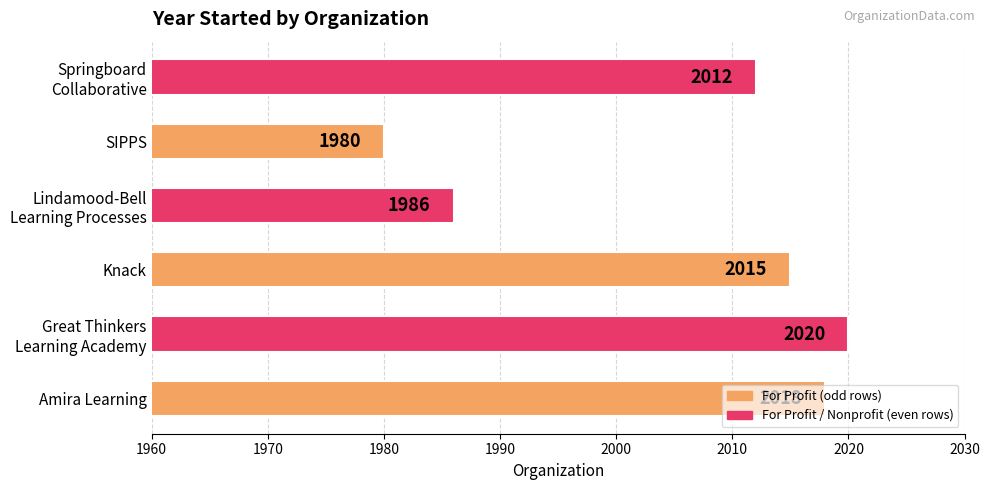

At which category does the chart reach its peak across all series?

Great Thinkers
Learning Academy